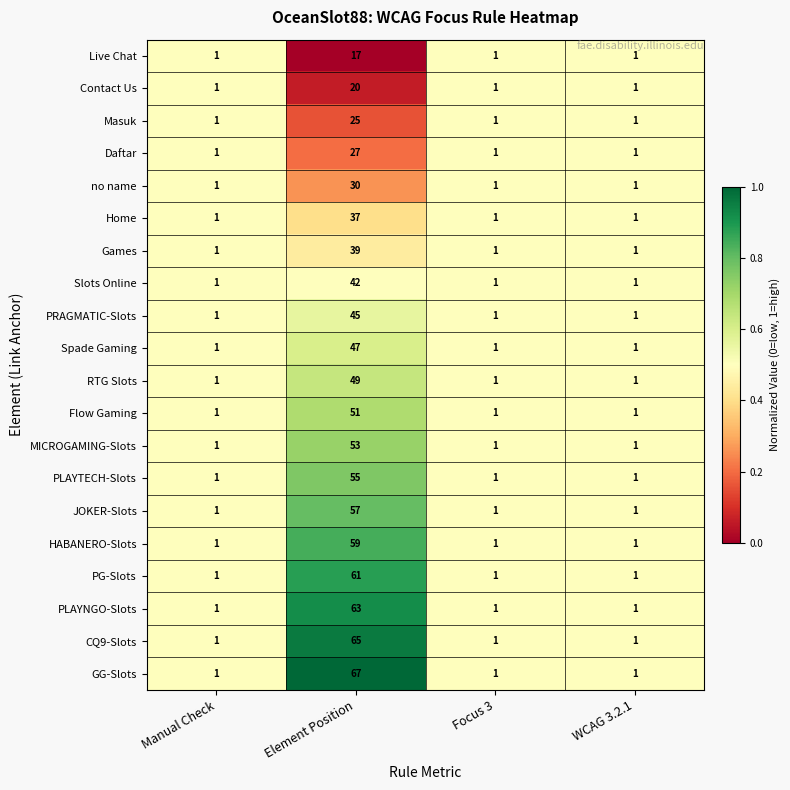

What is the total value across all series at Element Position?

909